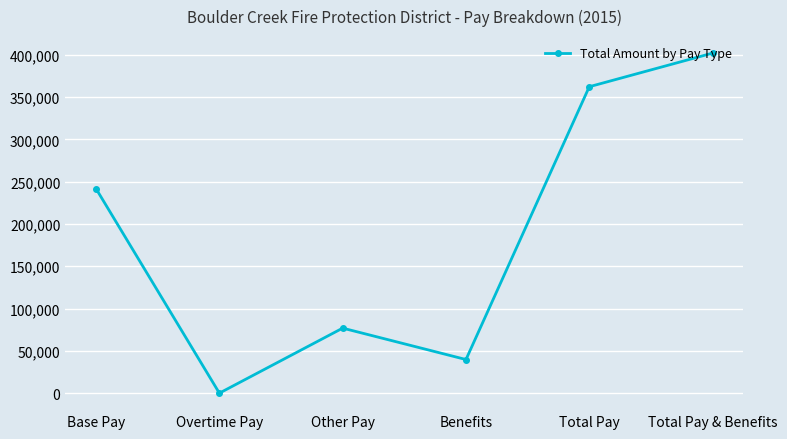

The chart shows a value of 363752 at Base Pay. True or false?

False